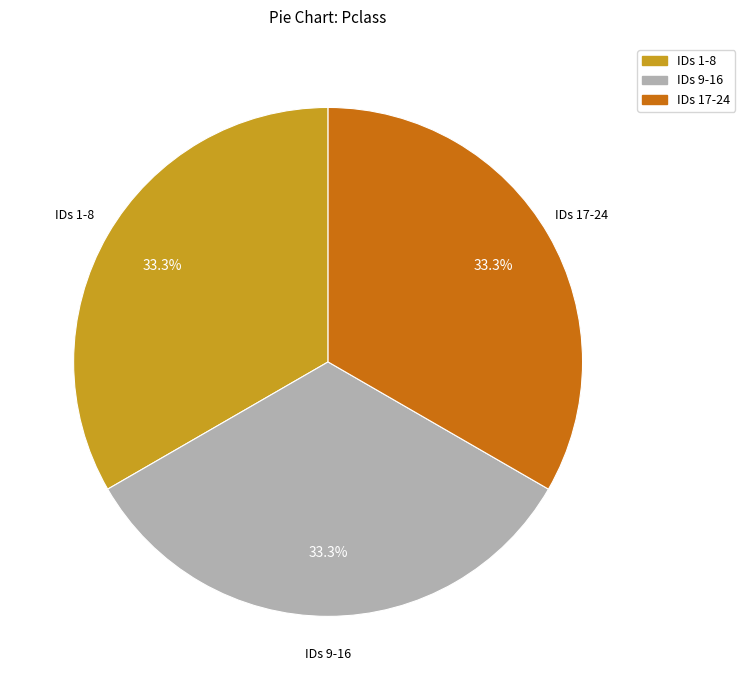

Does IDs 1-8 represent more than half of the total?

No